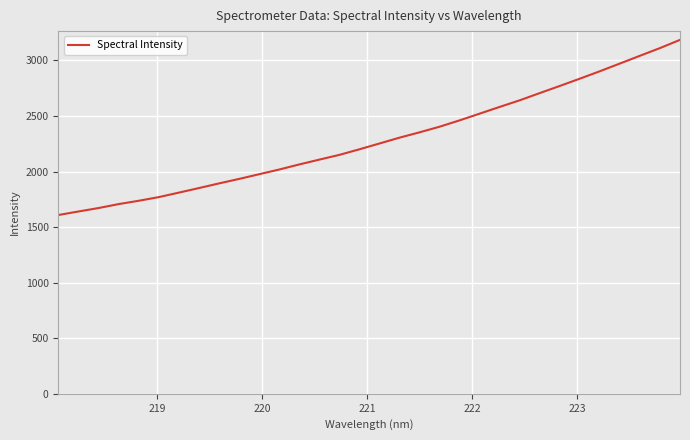

What is the maximum value shown in the chart?

3185.6